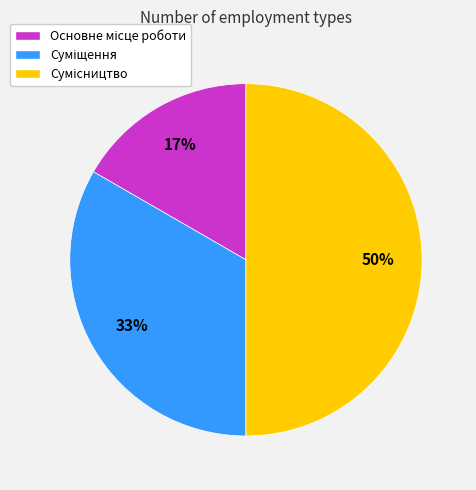

To the nearest percent, what is the difference between the largest and smallest slice percentages?

33%